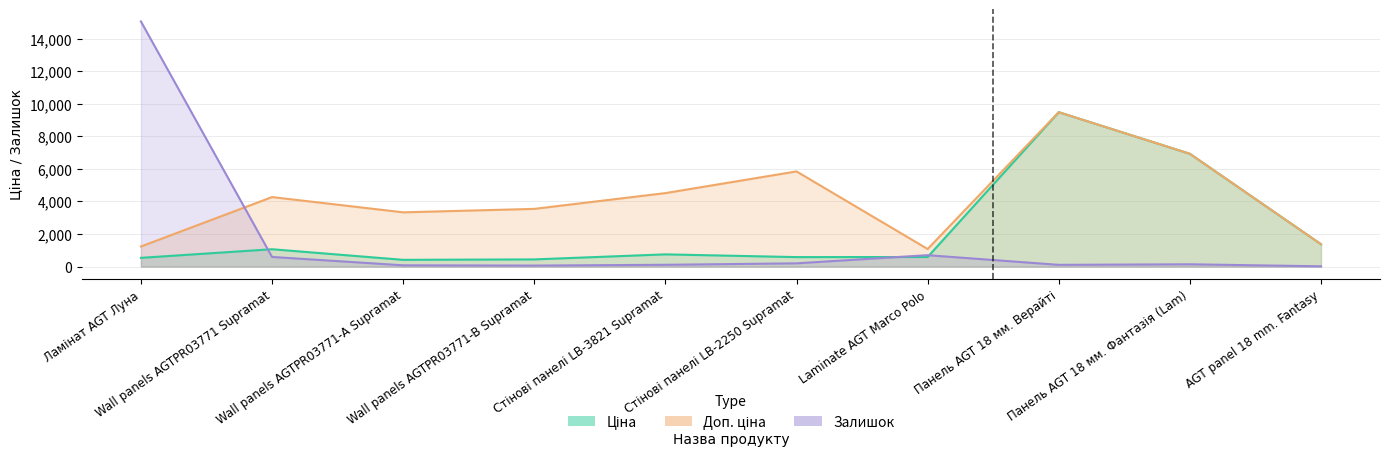

Does the chart have visible grid lines?

Yes